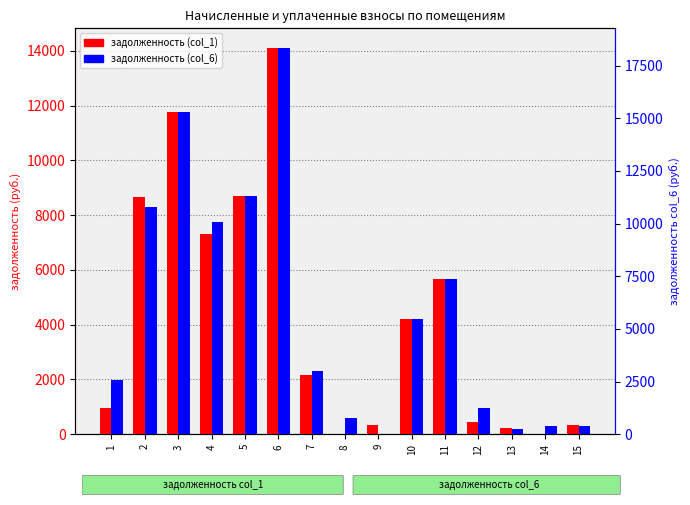

What is the spread (max minus min) of values at 11?

1707.4